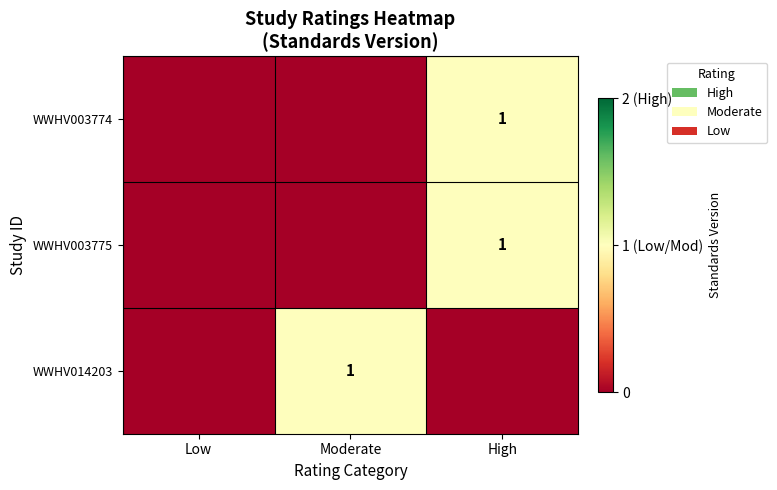

The WWHV014203 series shows 2 at Moderate. True or false?

False